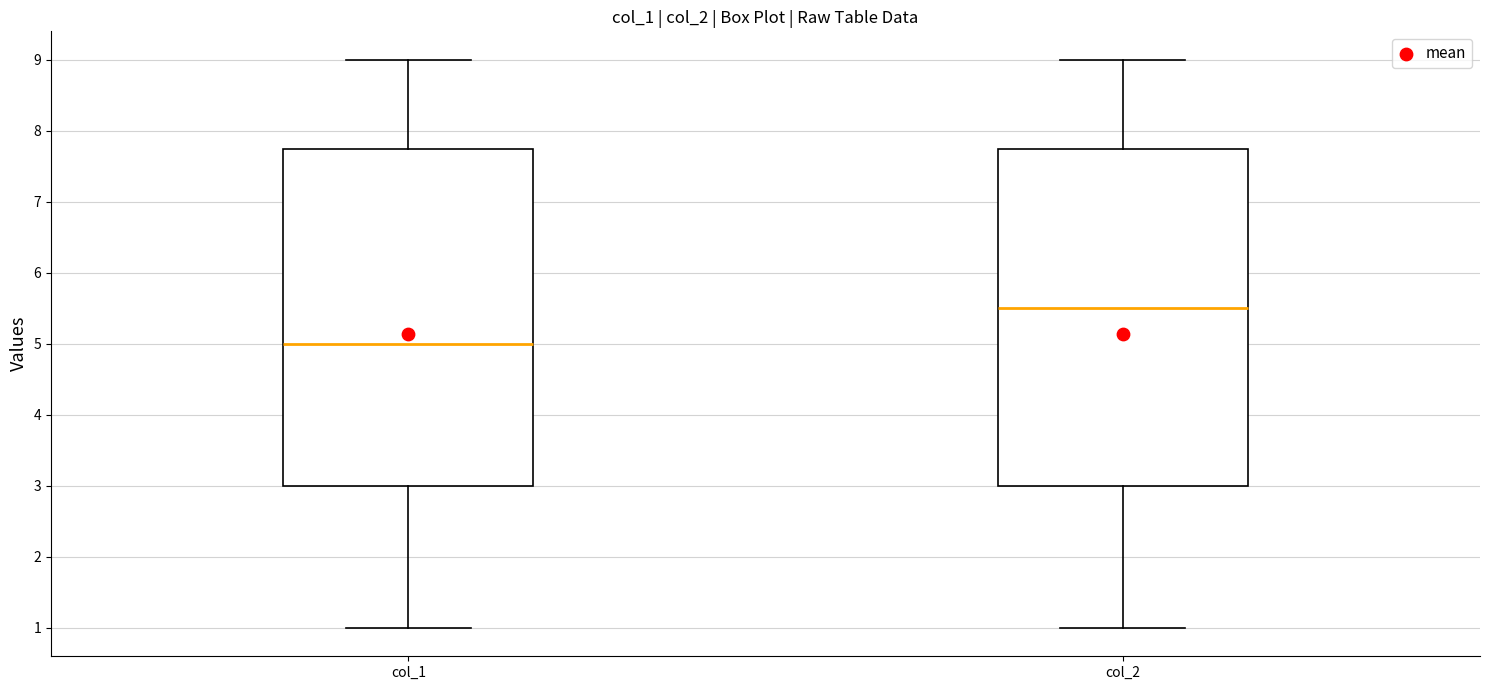

Reading left to right, transcribe this box plot: for each box, give where its median line is, the range the box spans, and where its two whiskers end, as read against the y-axis. The values are not printed on the chart, so give them approximately, as read against the axis.

col_1: median 5.0, box 3.0 to 7.8, whiskers 1.0 to 9.0
col_2: median 5.5, box 3.0 to 7.8, whiskers 1.0 to 9.0